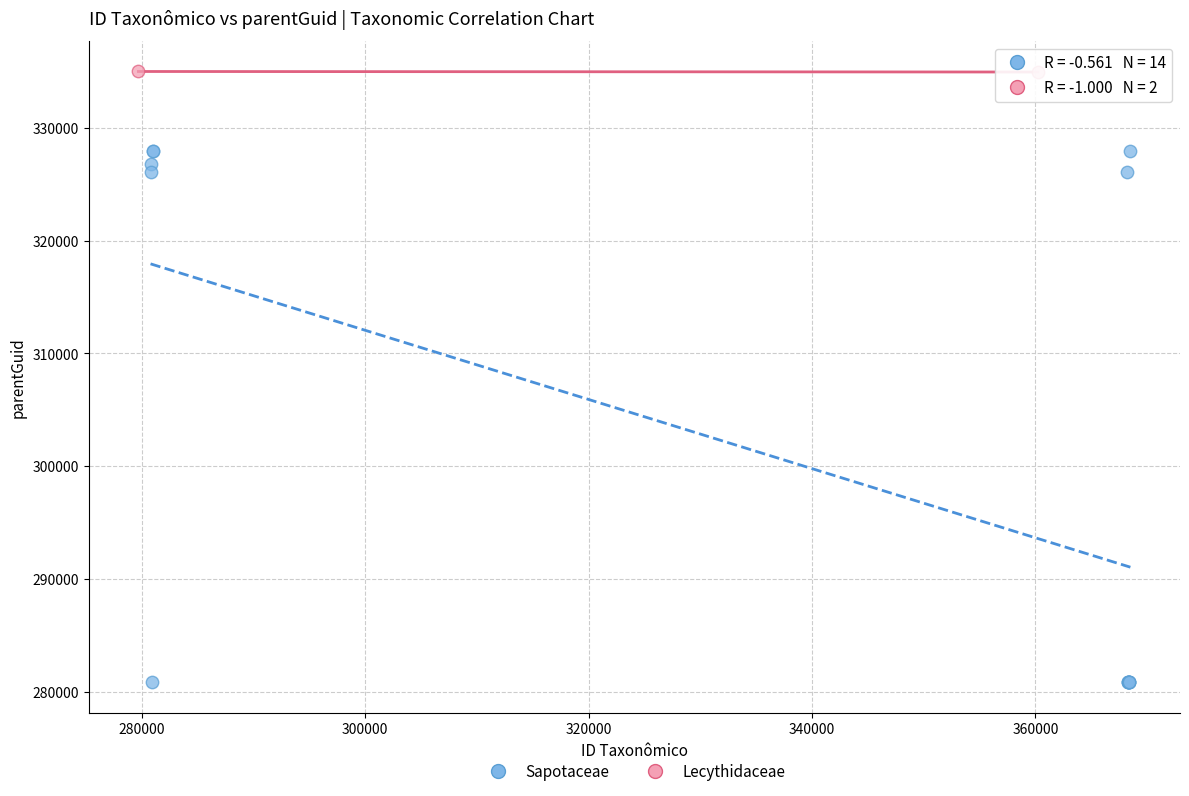

Which series has the largest Y range (max minus min)?

Sapotaceae